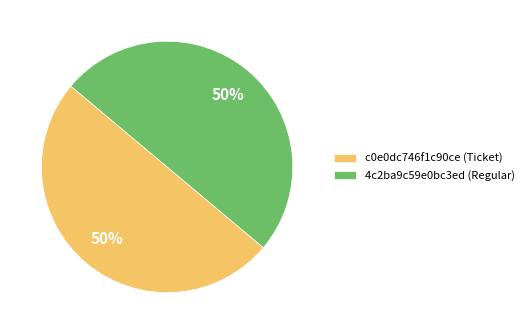

To the nearest percent, what is the average slice percentage?

50%